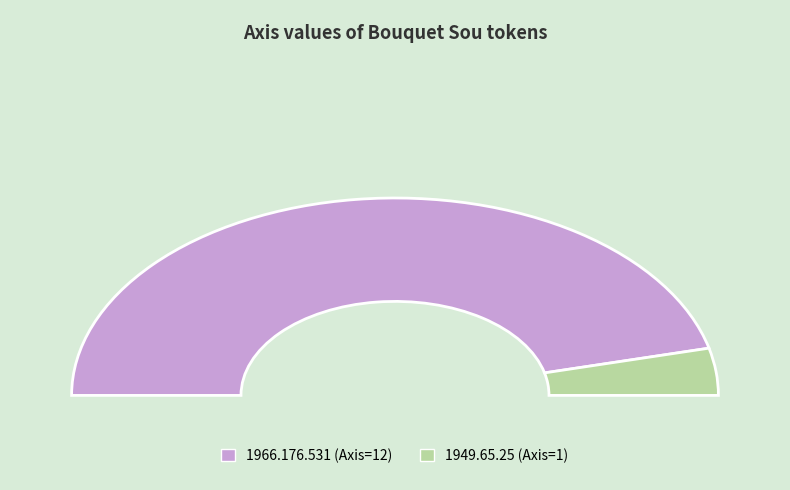

How much of the chart is everything except 1966.176.531?

7.7%